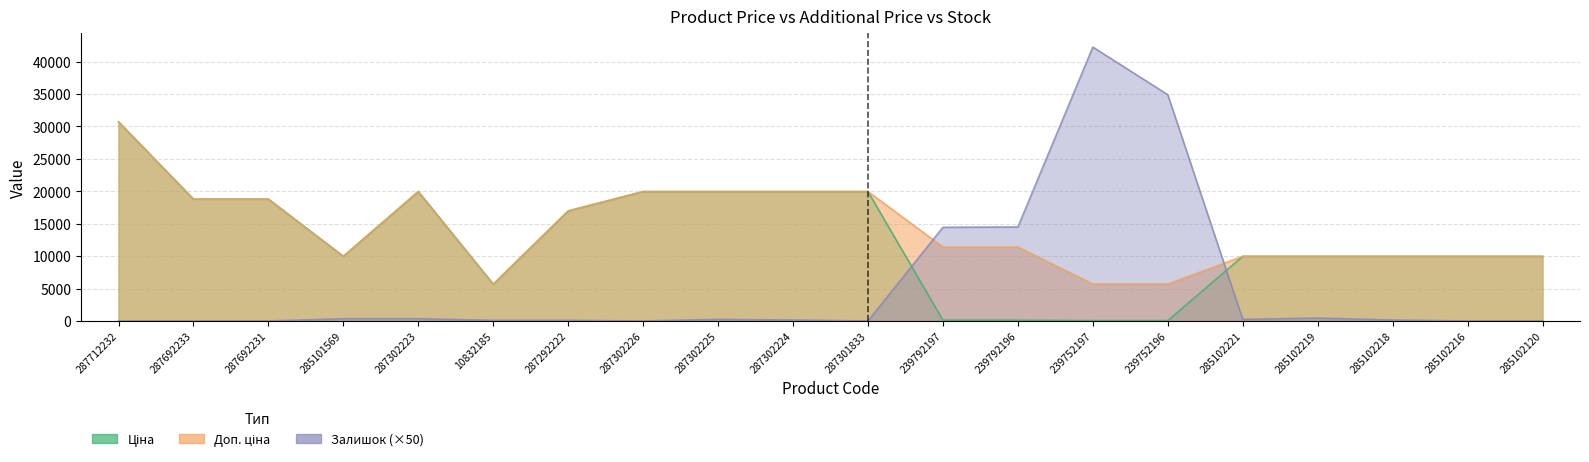

Which has a higher value, 285102221 or 287692233?

287692233